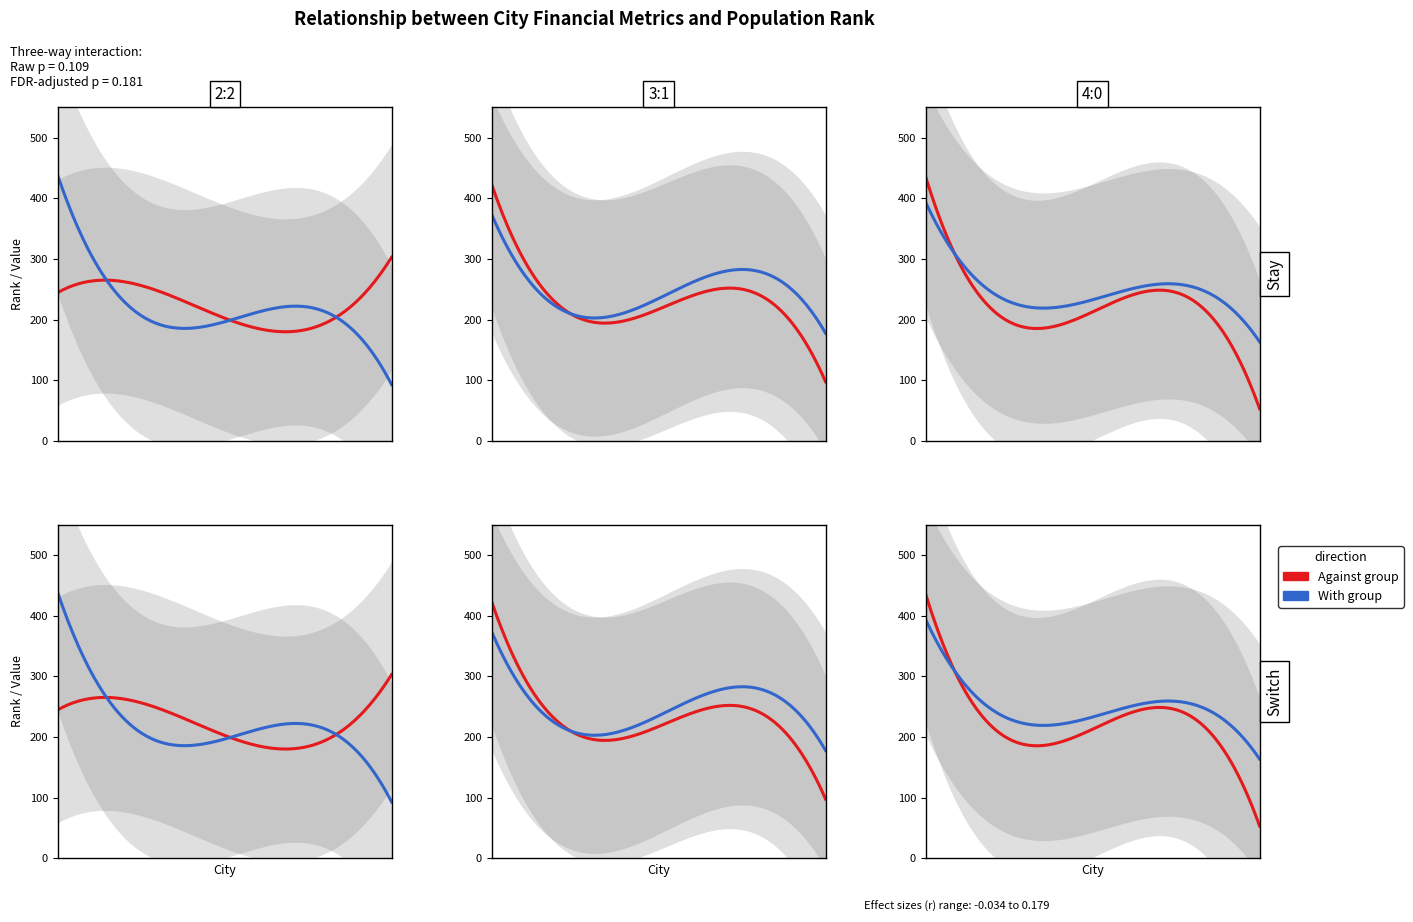

What is the smallest value displayed?

8